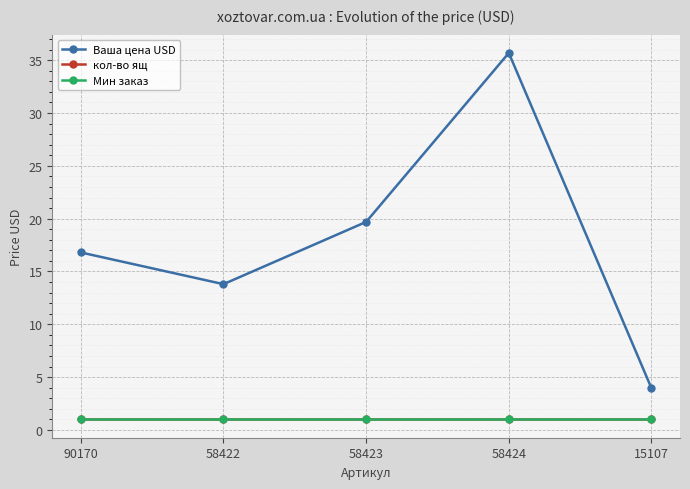

What is the average value of the кол-во ящ series?

1.0